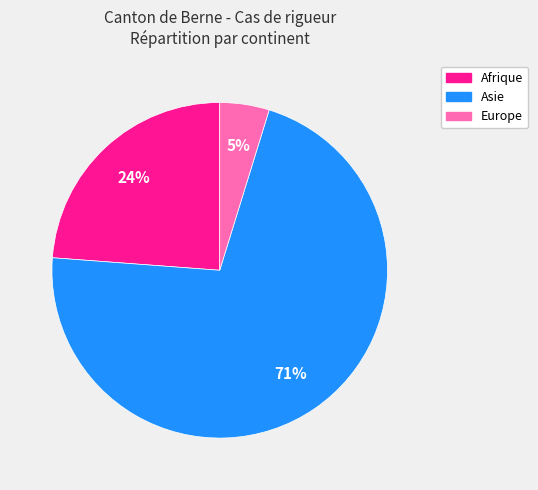

Rank the categories by value from lowest to highest.

Europe, Afrique, Asie